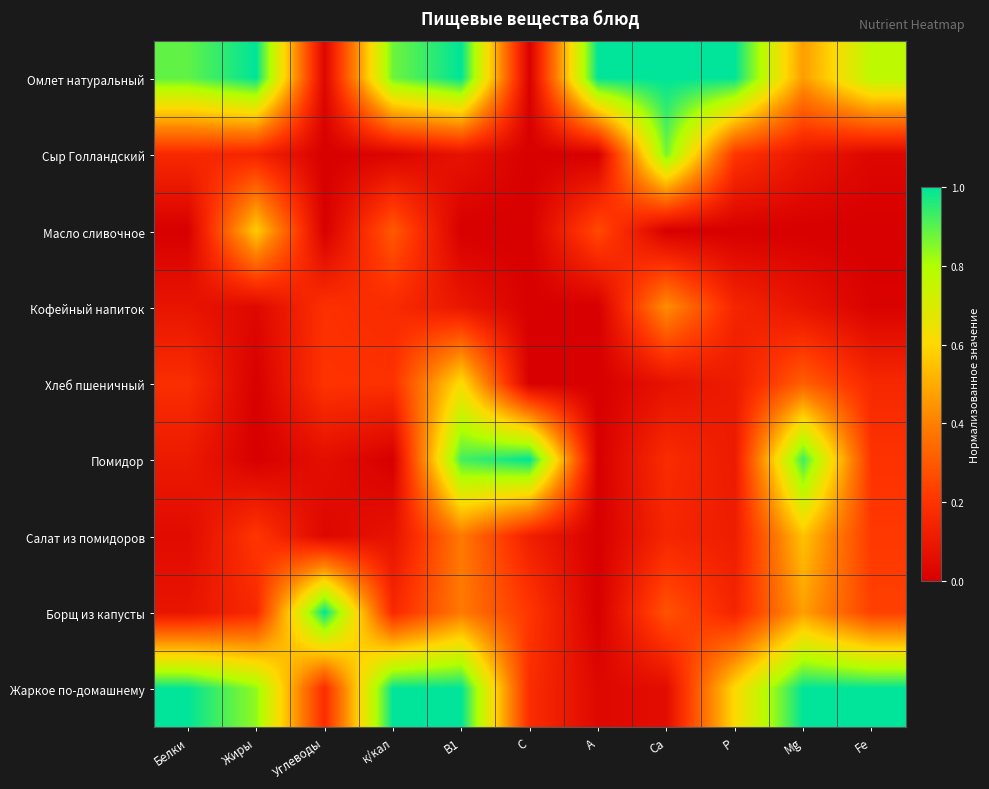

Which has a higher value, В1 or Са?

В1